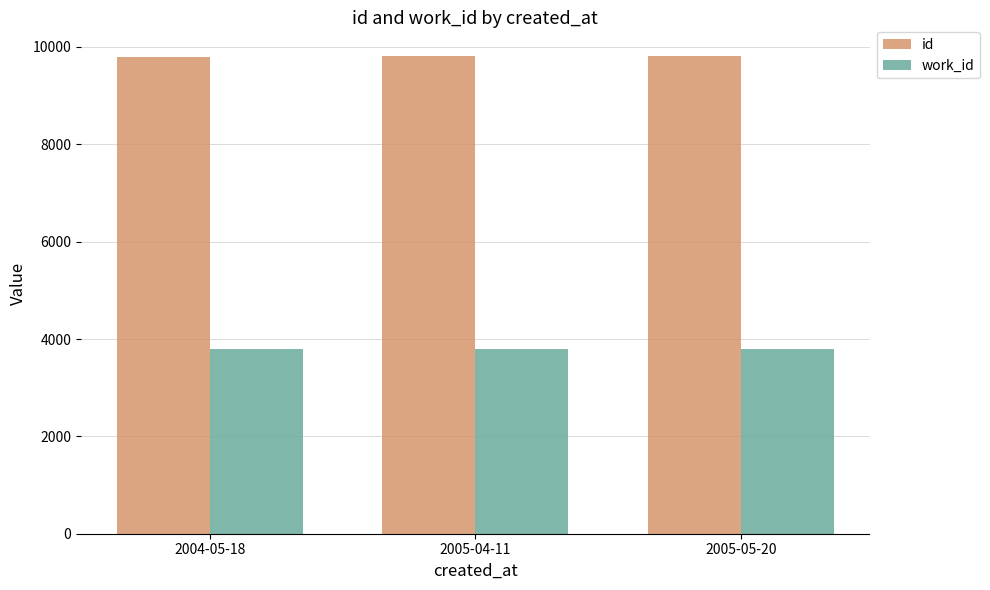

How many bars are there in each group?

2